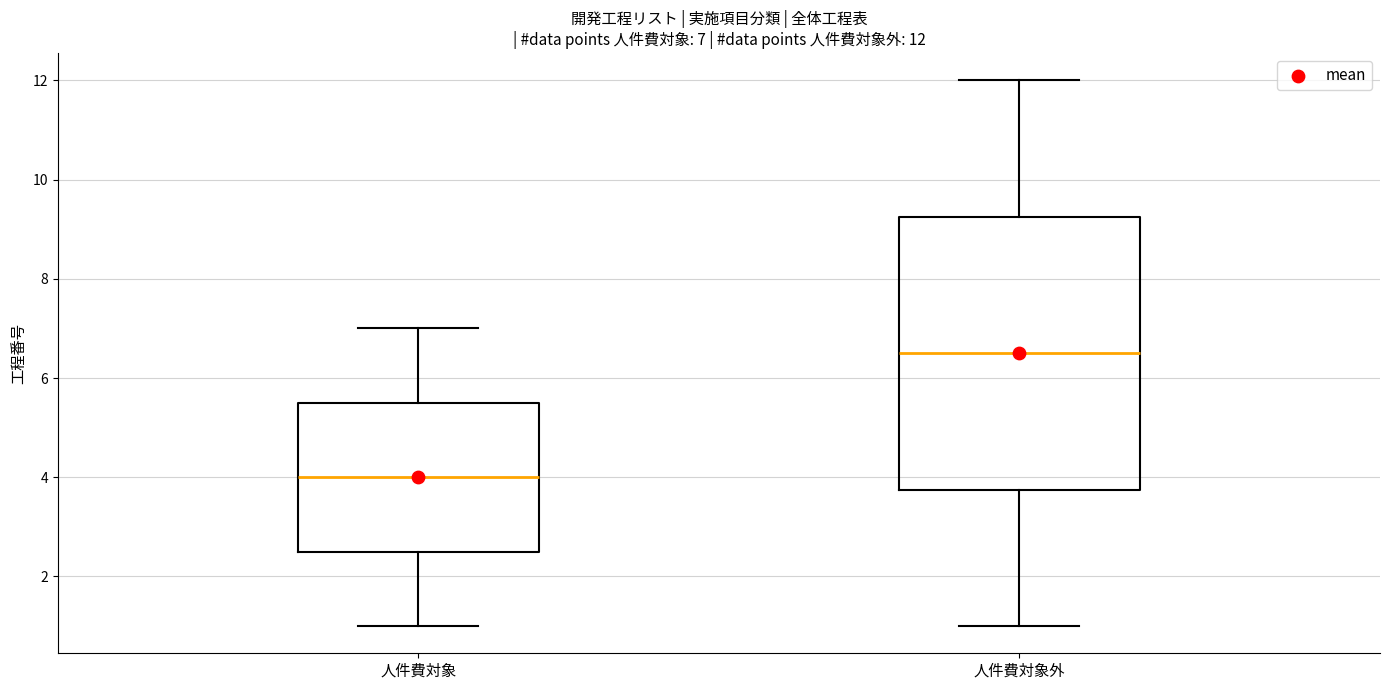

Which box's median line is the lowest?

人件費対象